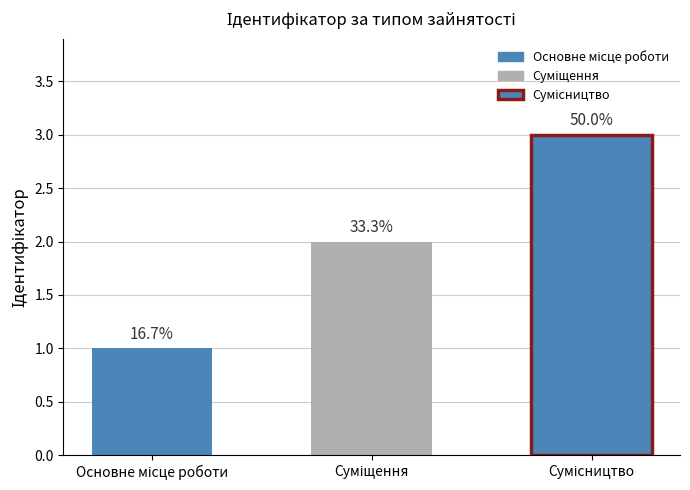

Between Сумісництво and Основне місце роботи, which is larger?

Сумісництво